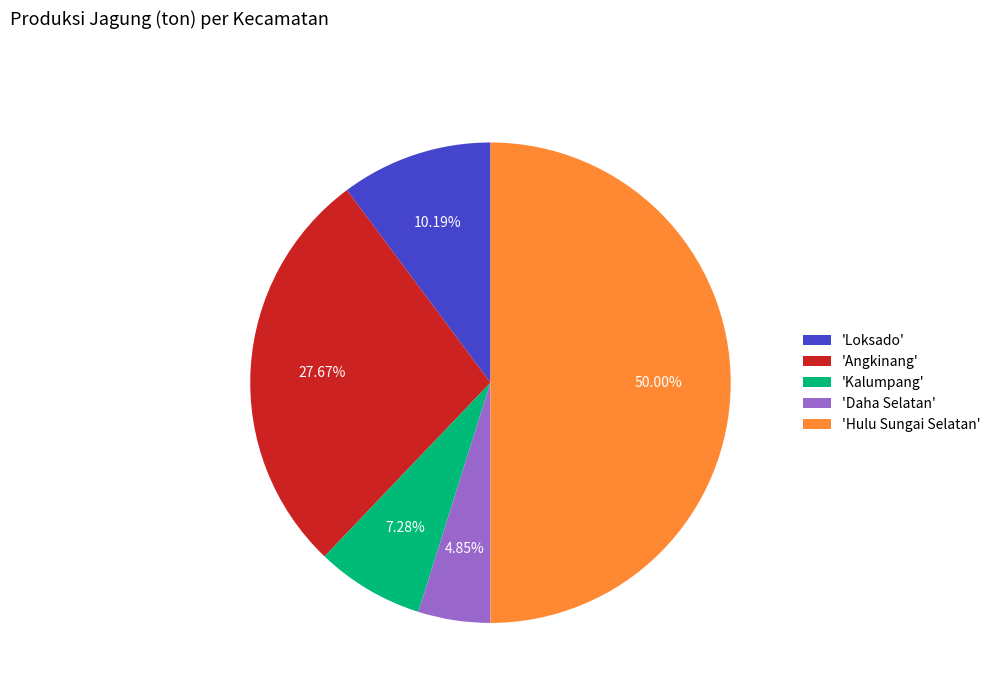

Is the sum of 'Hulu Sungai Selatan' and 'Kalumpang' greater than half?

Yes